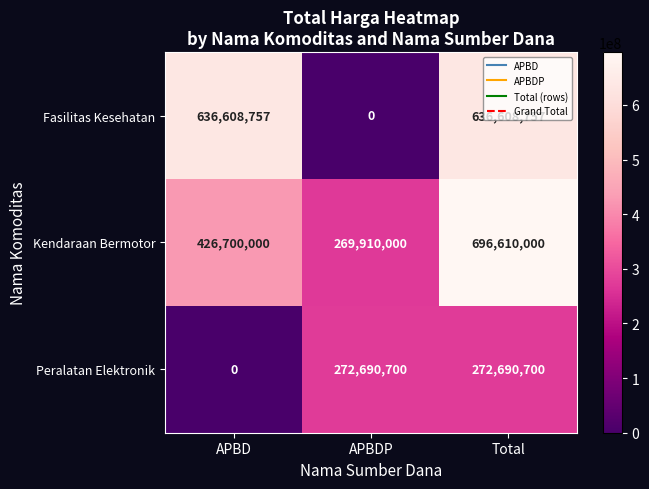

Which category has the highest value across all series?

Total